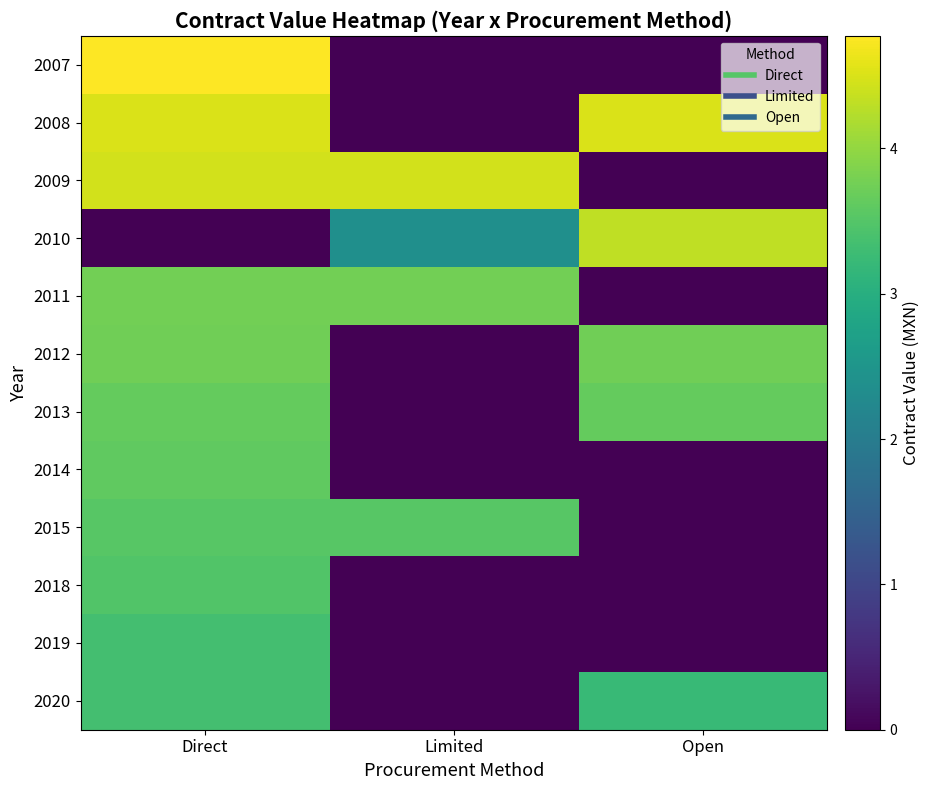

What is the total value across all series at Direct?

42.2